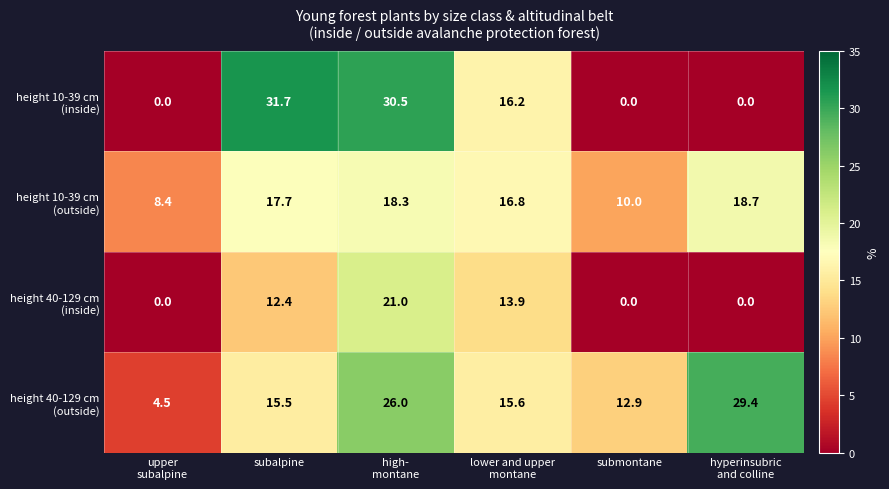

Which category has the highest value across all series?

subalpine